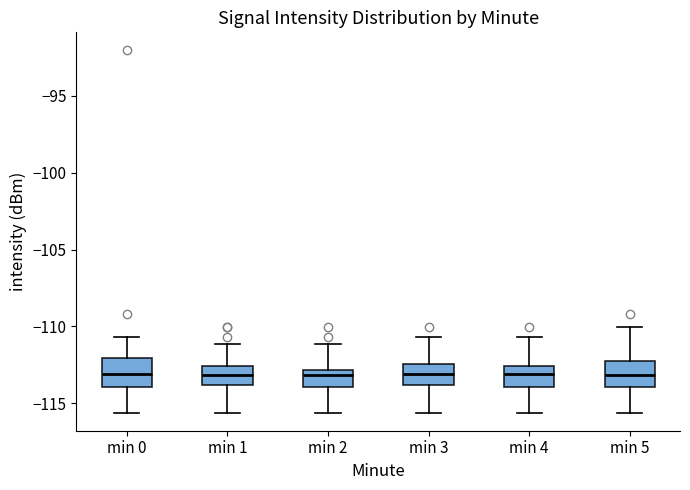

Where does the lower whisker of the box for min 4 end on the y-axis? The values are not printed on the chart, so give them approximately, as read against the axis.

-115.5